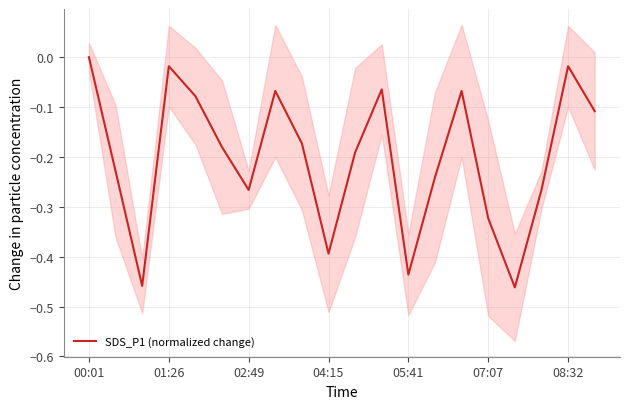

Which category has the highest value in the SDS_P1 (normalized change) series?

00:01